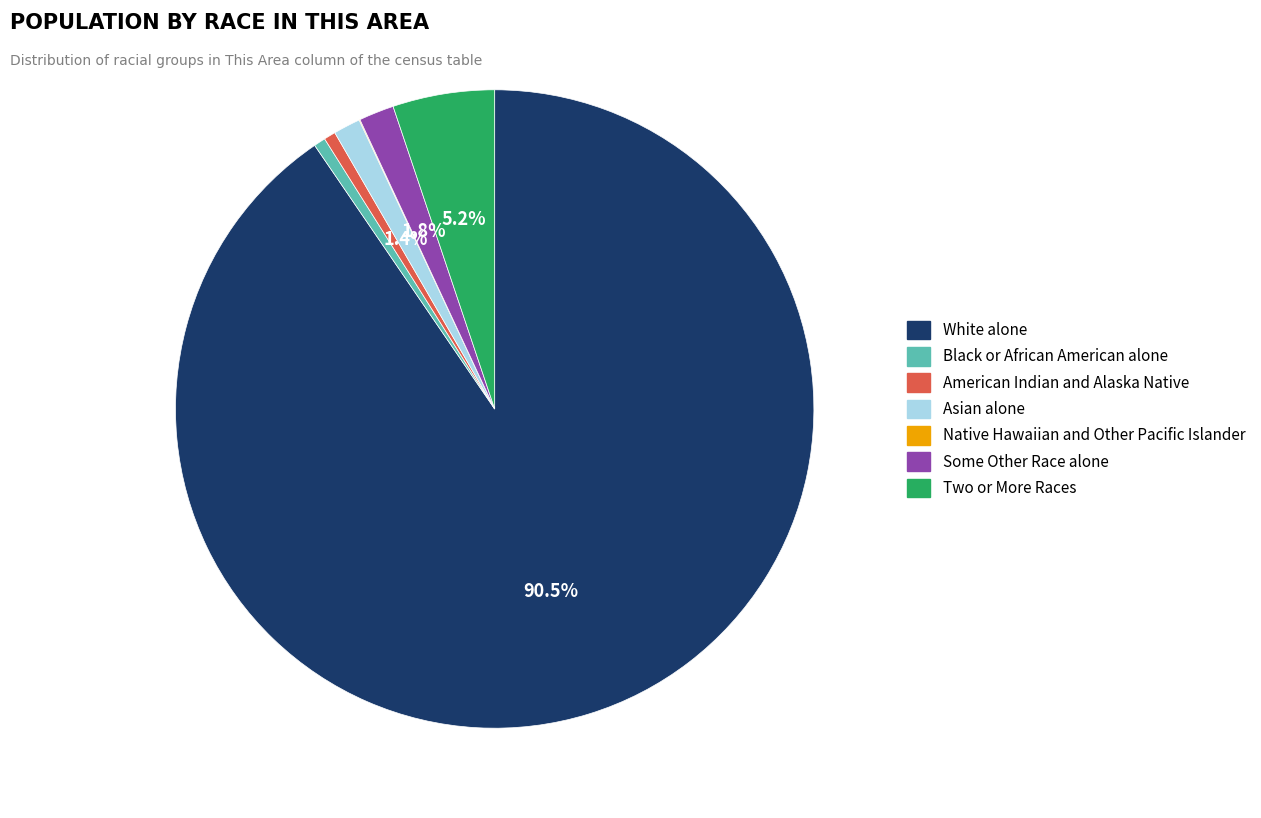

What percentage is the Some Other Race alone slice, to the nearest percent?

2%